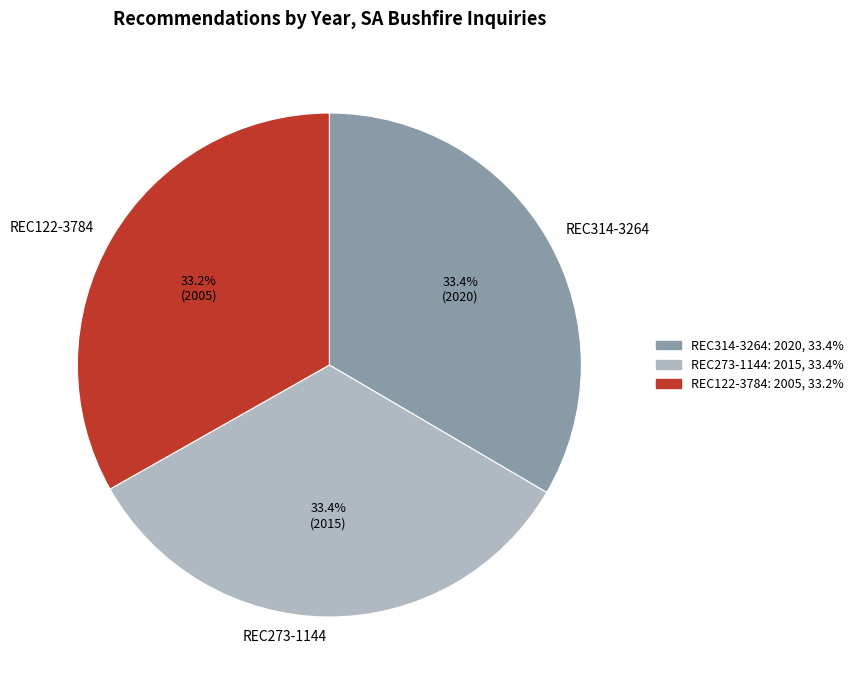

Approximately how many times larger is the value at REC314-3264 compared to REC122-3784?

1.0